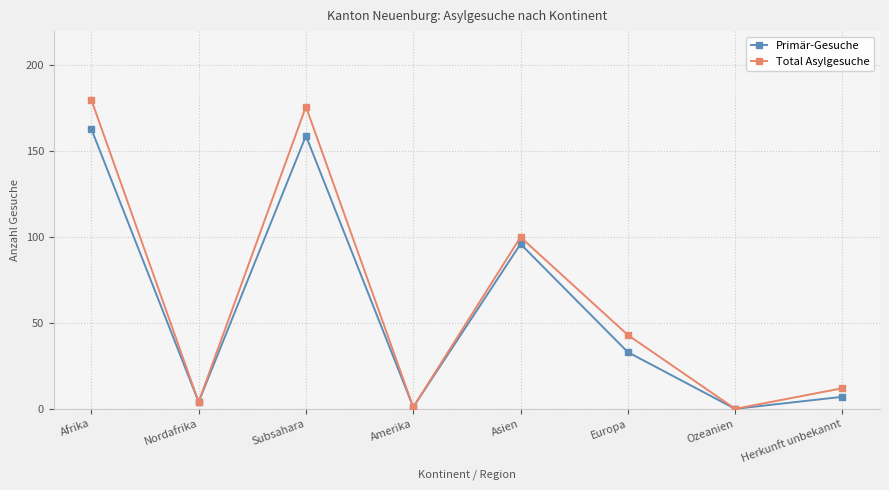

What is the highest value of the Total Asylgesuche series?

180